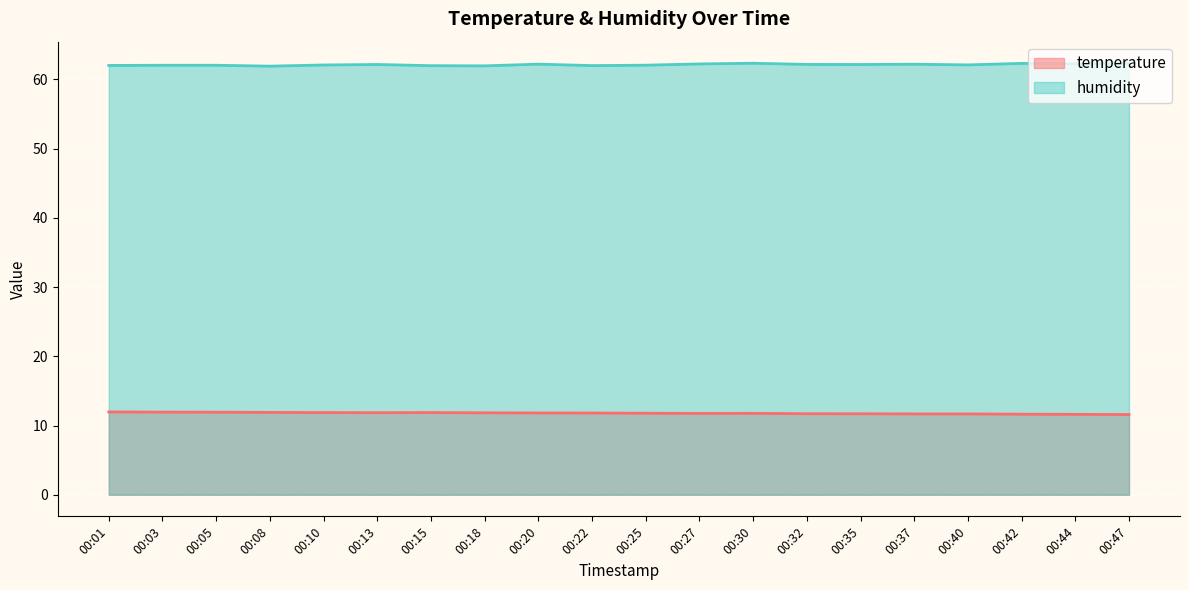

List the labels in order of temperature value, largest first.

00:01, 00:03, 00:05, 00:08, 00:10, 00:15, 00:13, 00:18, 00:20, 00:22, 00:25, 00:30, 00:27, 00:32, 00:35, 00:37, 00:40, 00:42, 00:44, 00:47